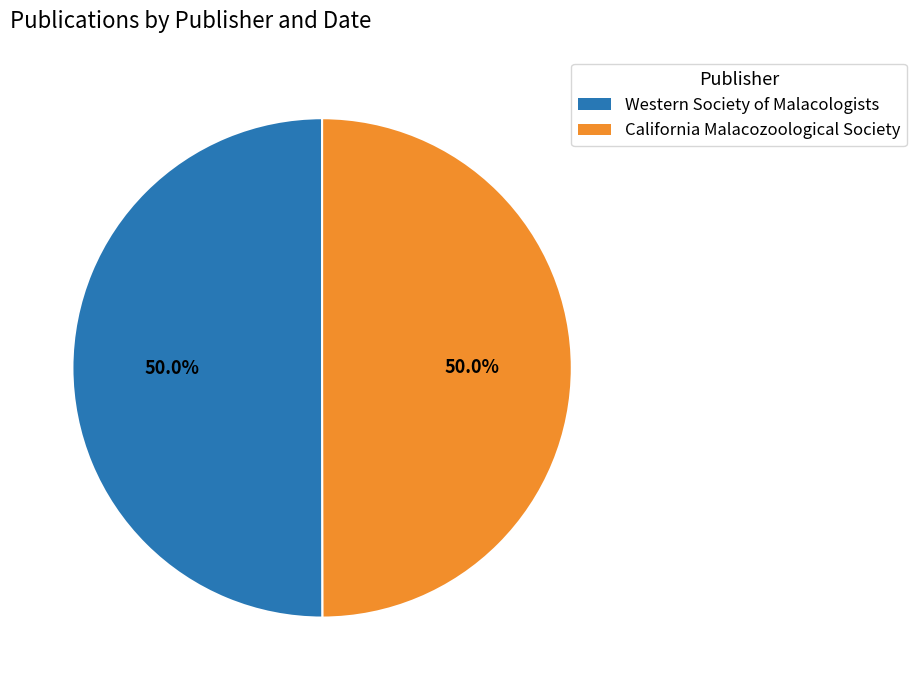

To the nearest percent, what percentage of the pie is California Malacozoological Society?

50%